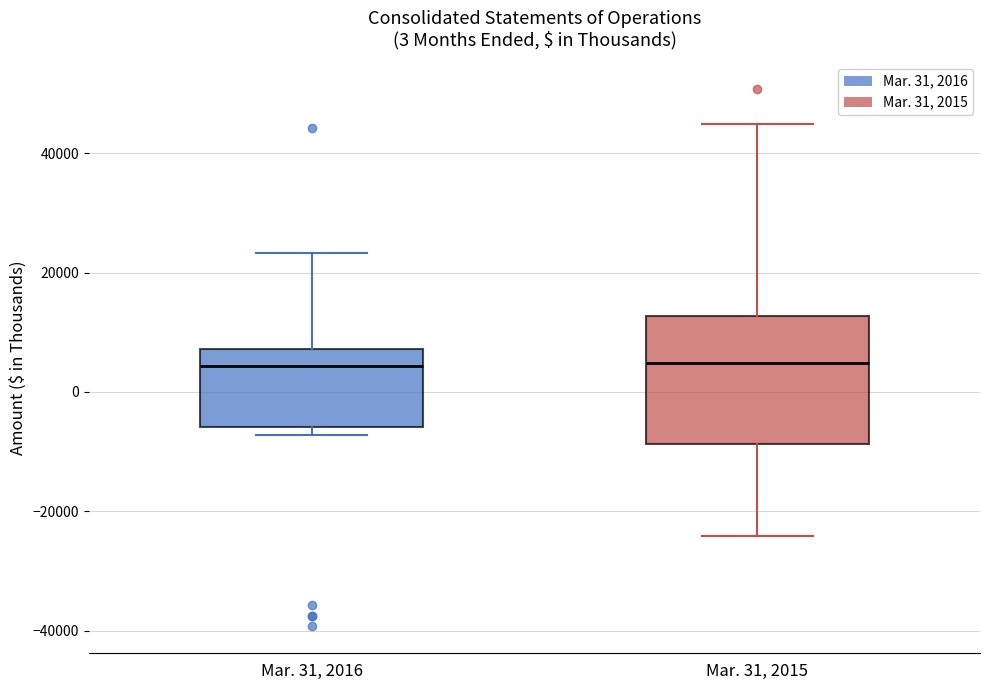

Reading left to right, read every box against the y-axis: the position of its median line, the range the box covers, and the ends of its whiskers. The values are not printed on the chart, so give them approximately, as read against the axis.

Mar. 31, 2016: median 4000, box -6000 to 8000, whiskers -8000 to 24000
Mar. 31, 2015: median 4000, box -8000 to 12000, whiskers -24000 to 46000